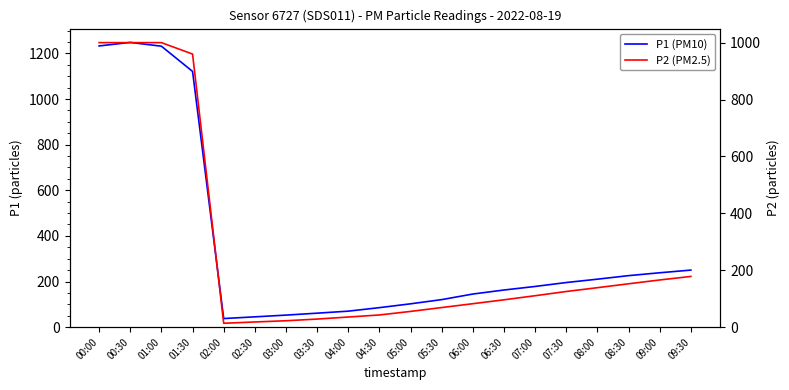

What is the sum of all P2 (PM2.5) values?

5294.2